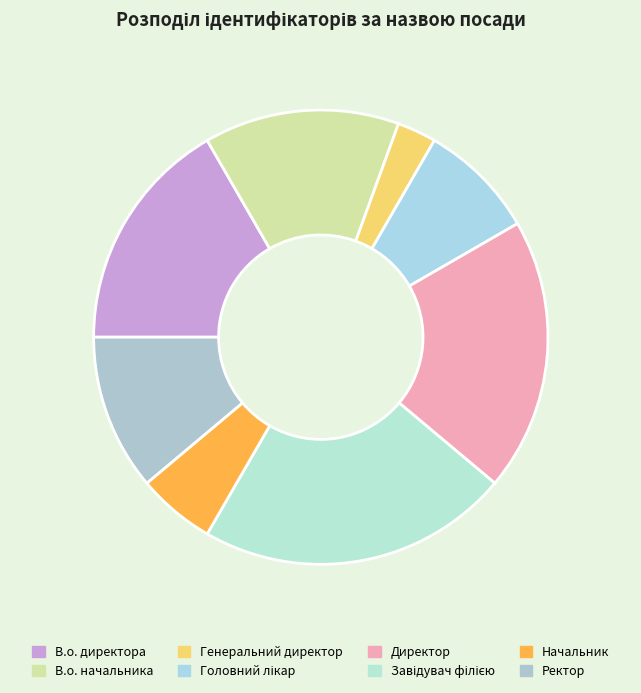

To the nearest percent, what is the difference between the Начальник and Генеральний директор slice percentages?

3%